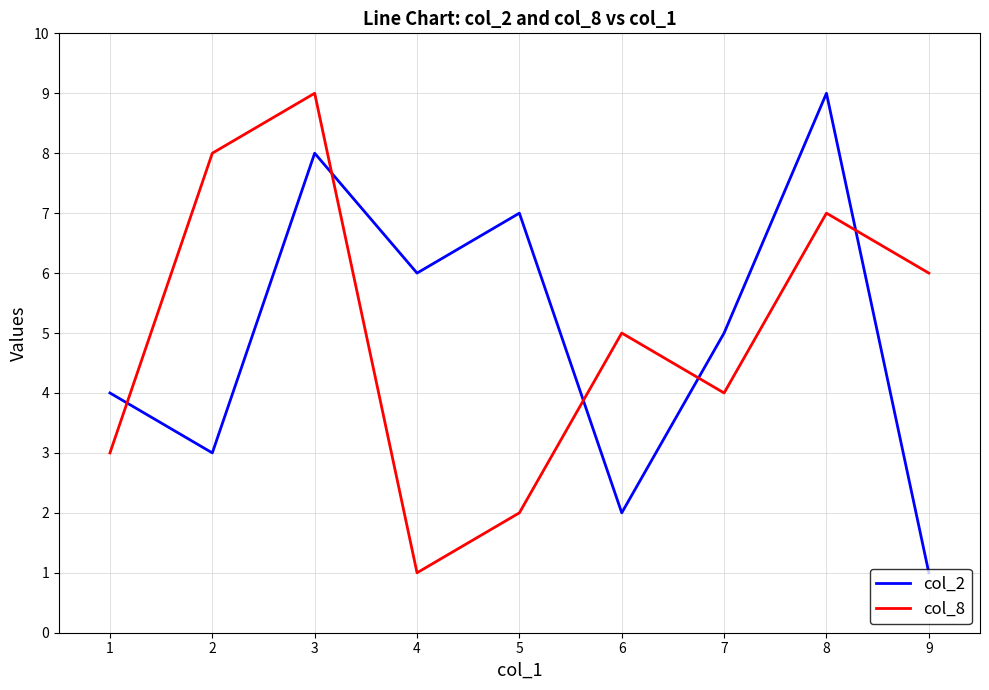

List the labels in order of col_8 value, largest first.

3, 2, 8, 9, 6, 7, 1, 5, 4